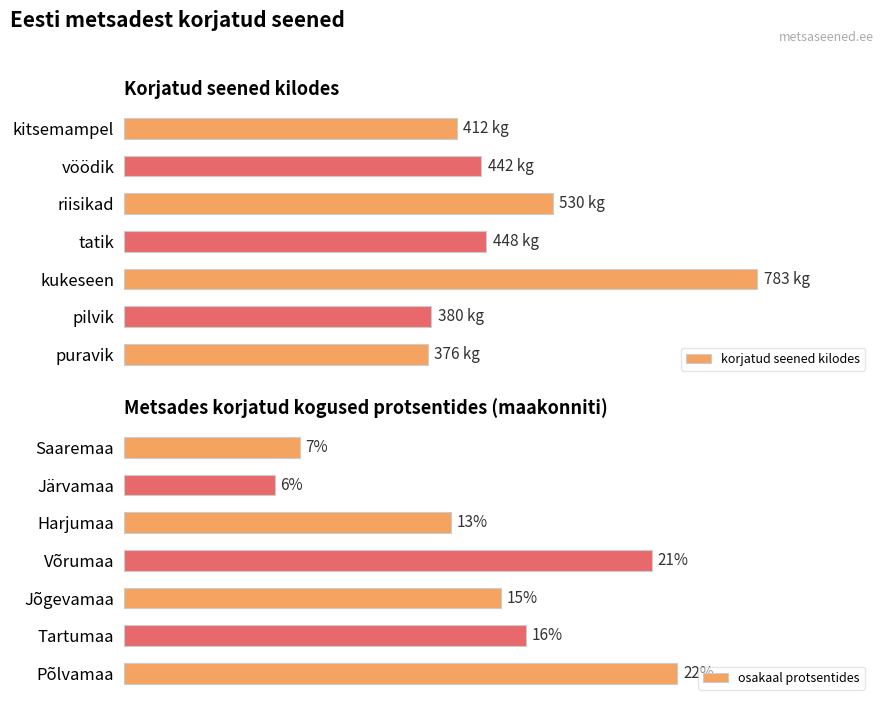

Rank the series by their maximum value, from highest to lowest.

korjatud seened kilodes, osakaal protsentides